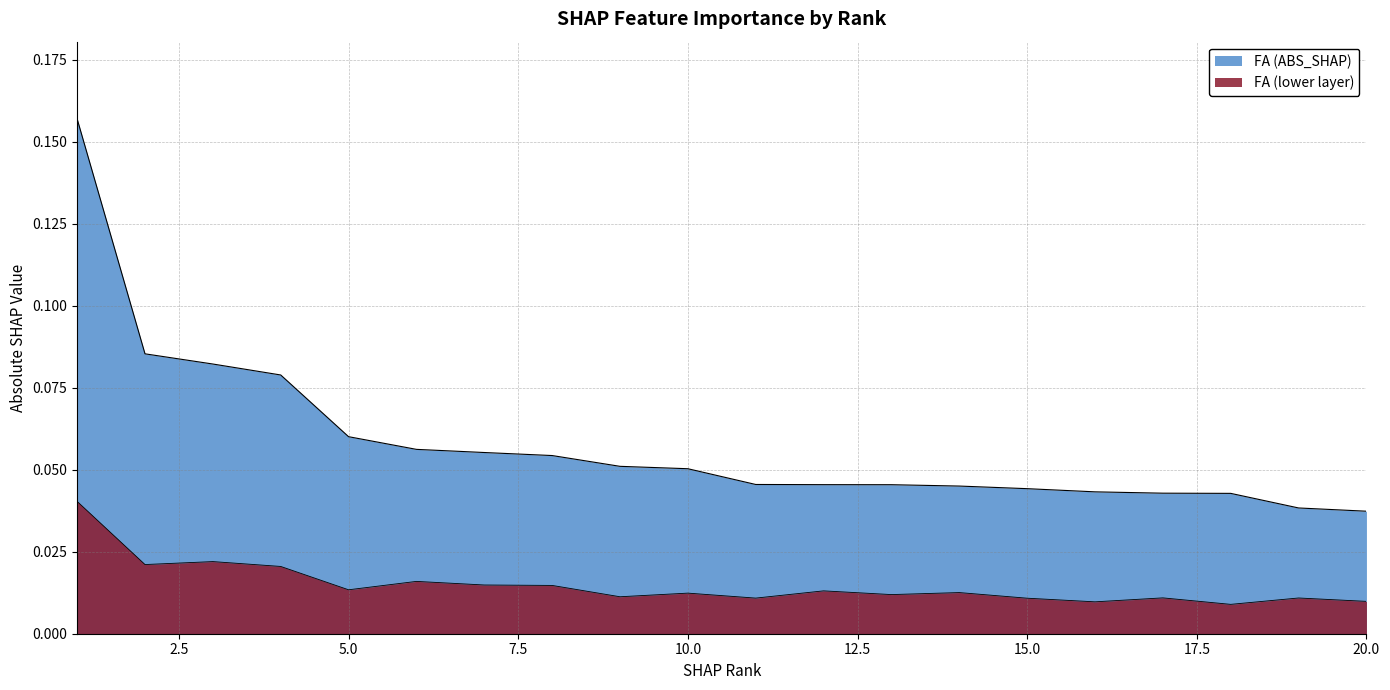

Which label corresponds to the smallest value in the chart?

20